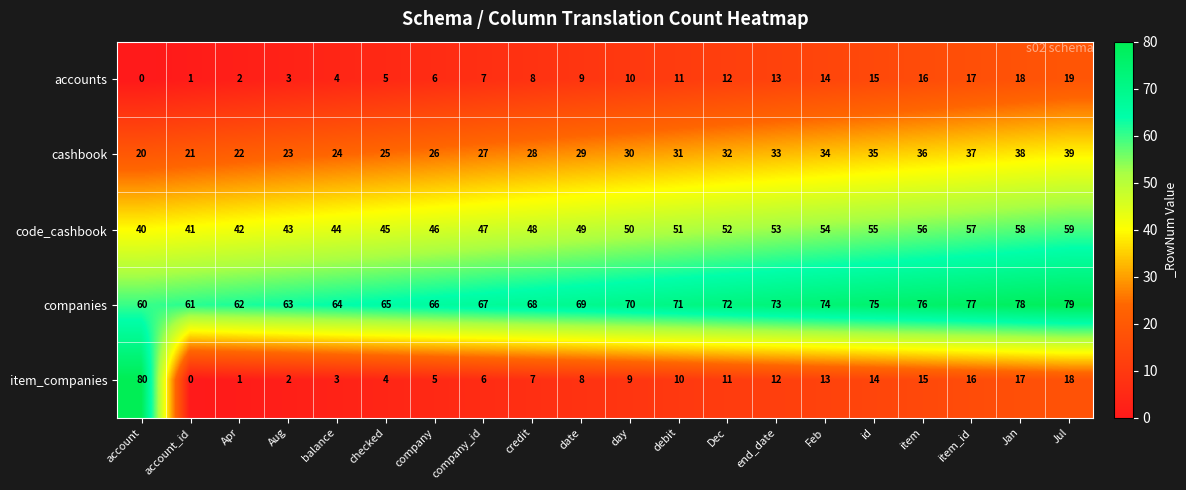

Where is accounts nearest to the value 9?

date